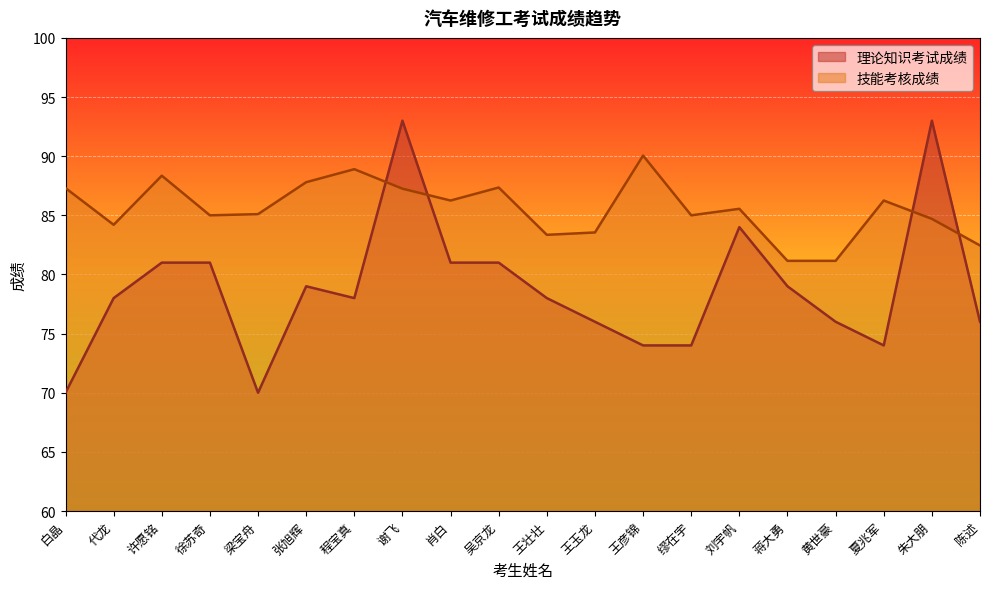

List the series in order of their overall mean, highest first.

技能考核成绩, 理论知识考试成绩